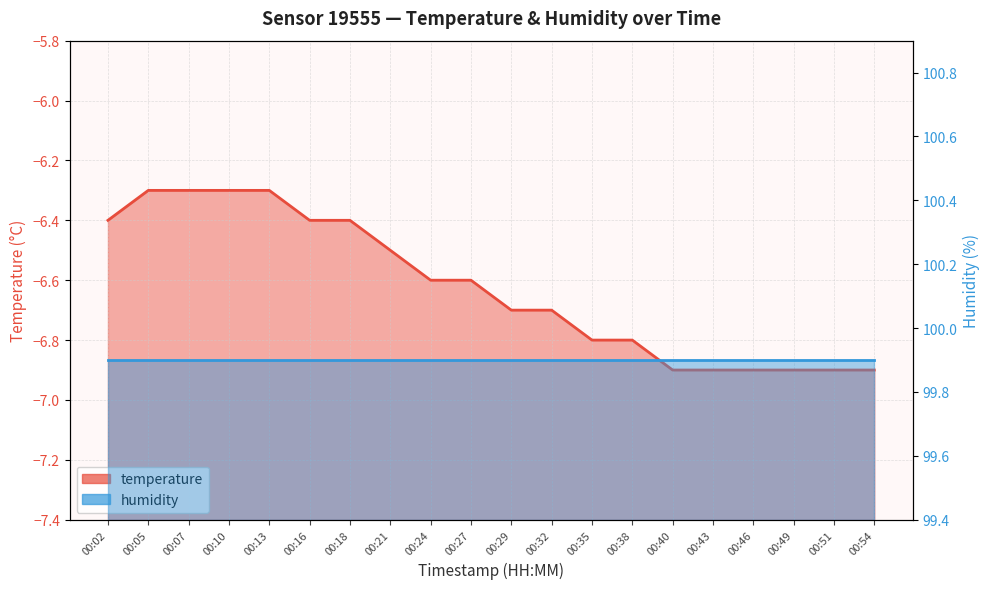

The value at 00:18 is -6.4. True or false?

True